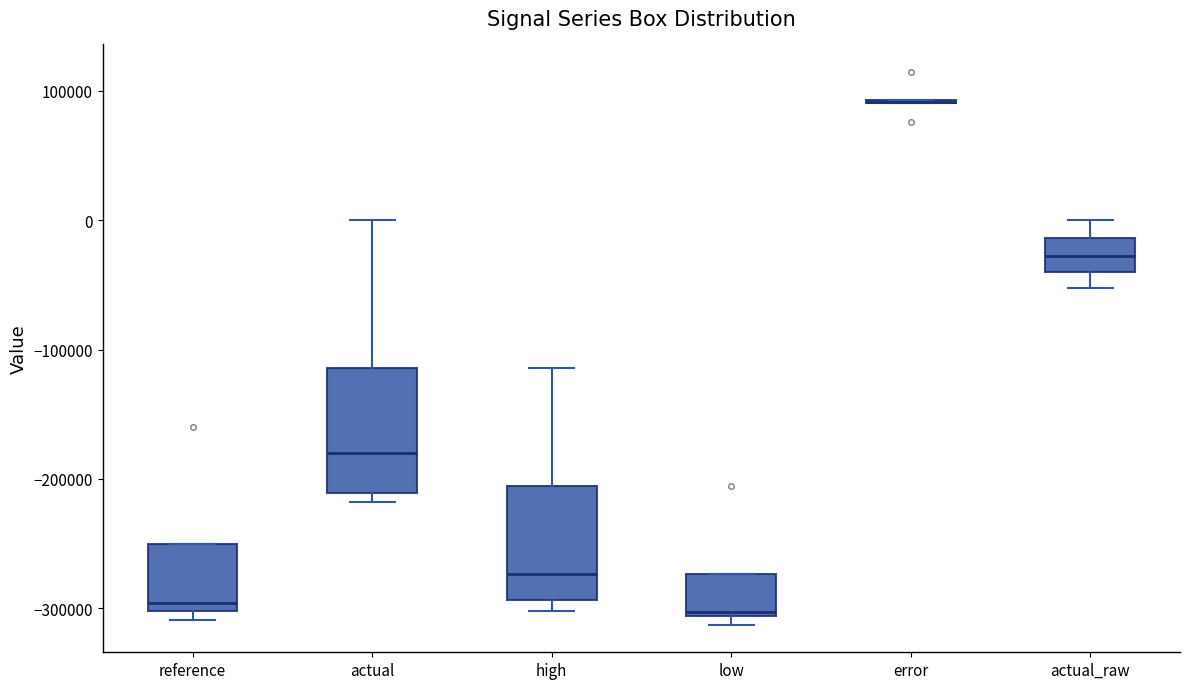

Reading left to right, read every box against the y-axis: the position of its median line, the range the box covers, and the ends of its whiskers. The values are not printed on the chart, so give them approximately, as read against the axis.

reference: median -300000 (just above the box's lower edge), box -300000 to -250000, whiskers -310000 to -250000
actual: median -180000, box -210000 to -110000, whiskers -220000 to 0
high: median -270000, box -290000 to -210000, whiskers -300000 to -110000
low: median -300000, box -310000 to -270000, whiskers -310000 (just below the box's lower edge) to -270000
error: box collapsed to a line at 90000, whiskers 90000 to 90000
actual_raw: median -30000, box -40000 to -10000, whiskers -50000 to 0